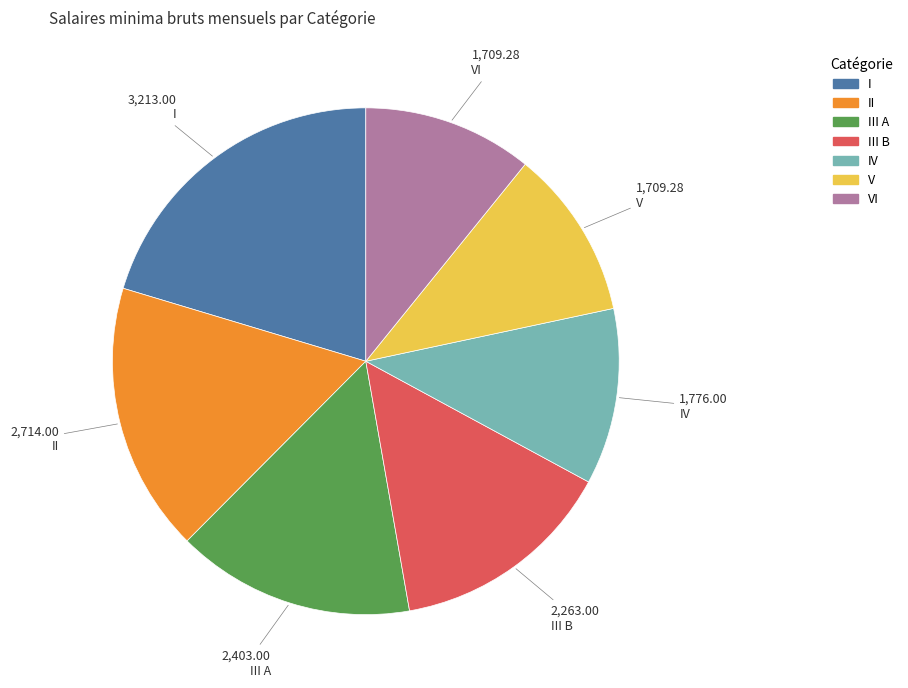

Is the sum of I and IV greater than half?

No